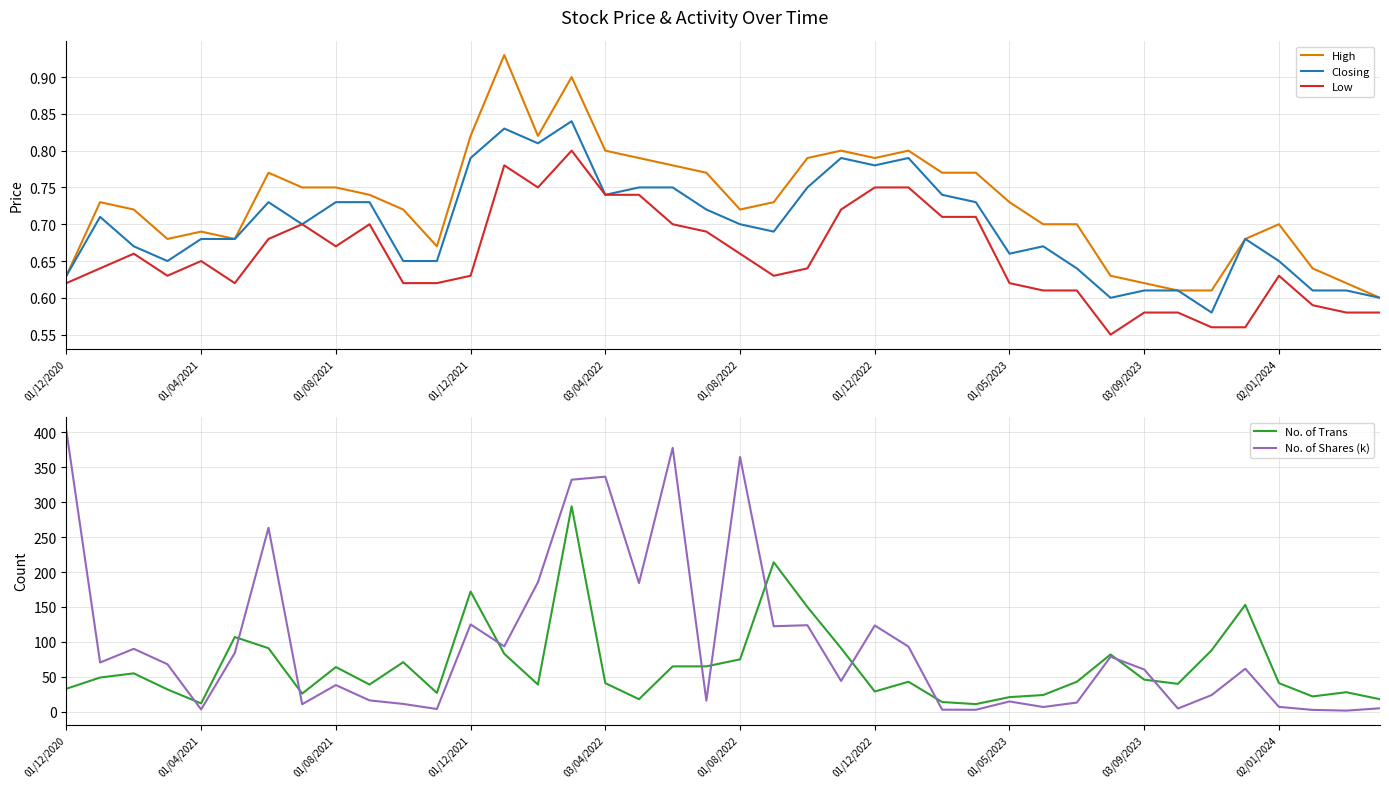

What is the minimum value shown in the chart?

0.6